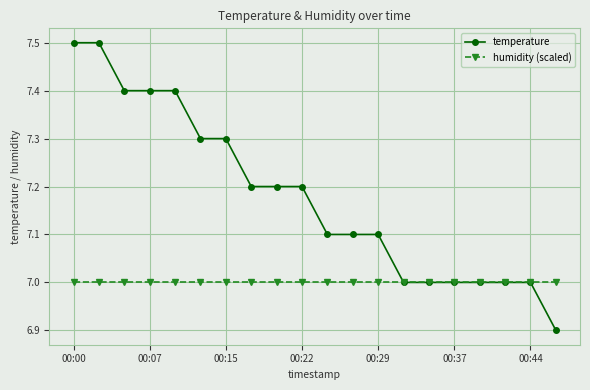

What is the maximum value for temperature?

7.5